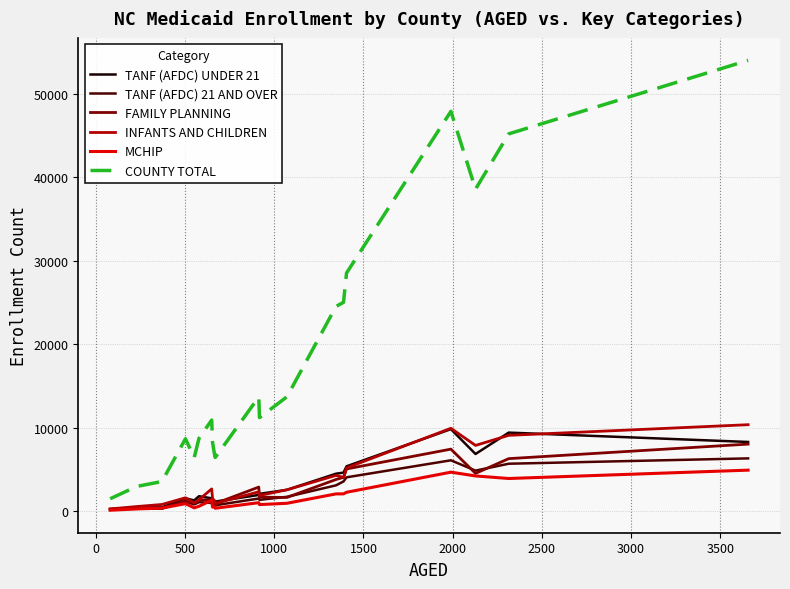

What is the highest value of the COUNTY TOTAL series?

53994